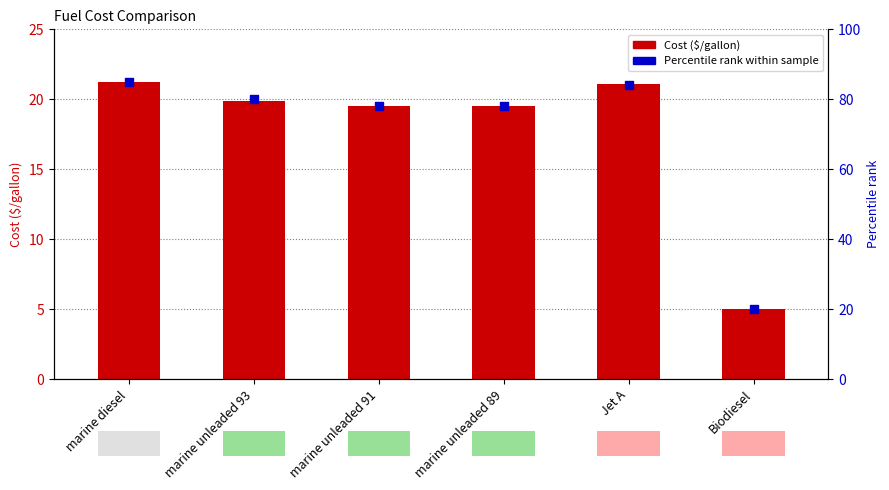

Which series contains the highest Y value?

Percentile rank